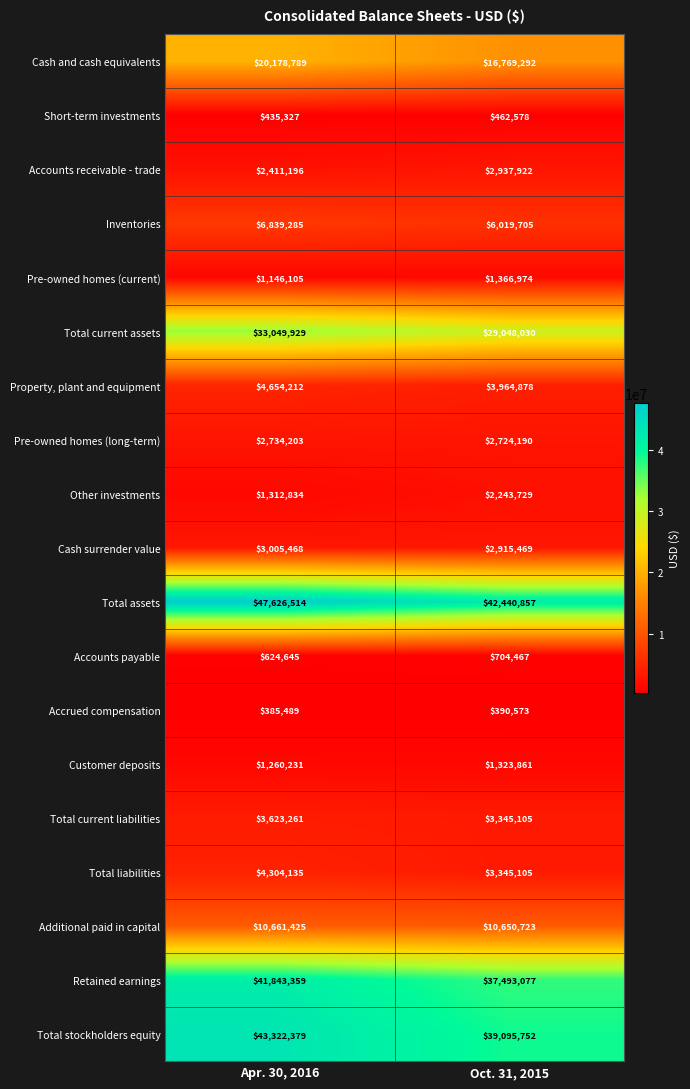

Read the Total current assets value at Oct. 31, 2015, to the nearest 100.

29048000